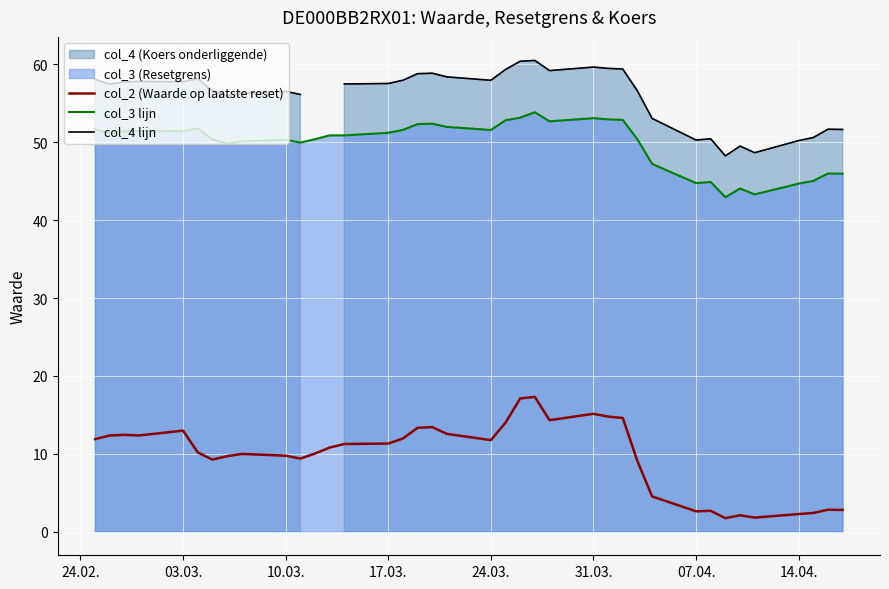

True or false: col_3 lijn and col_2 (Waarde op laatste reset) intersect in this chart.

False